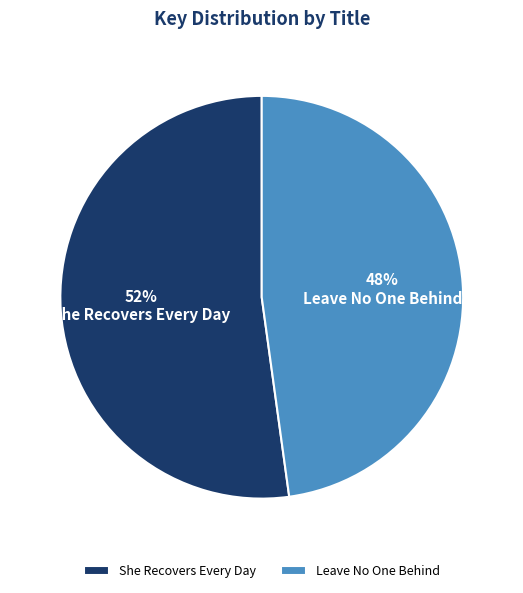

Combined, do Leave No One Behind and She Recovers Every Day account for over 50%?

Yes